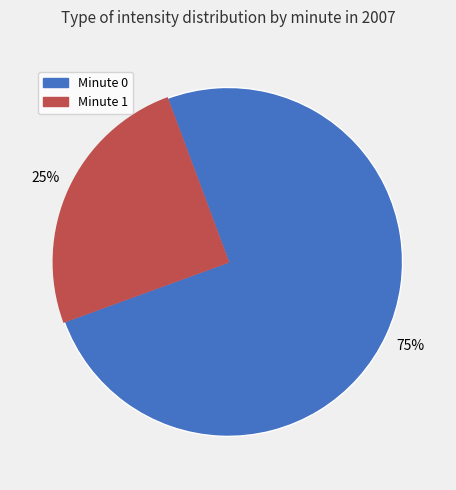

To the nearest percent, what is the average slice percentage?

50%